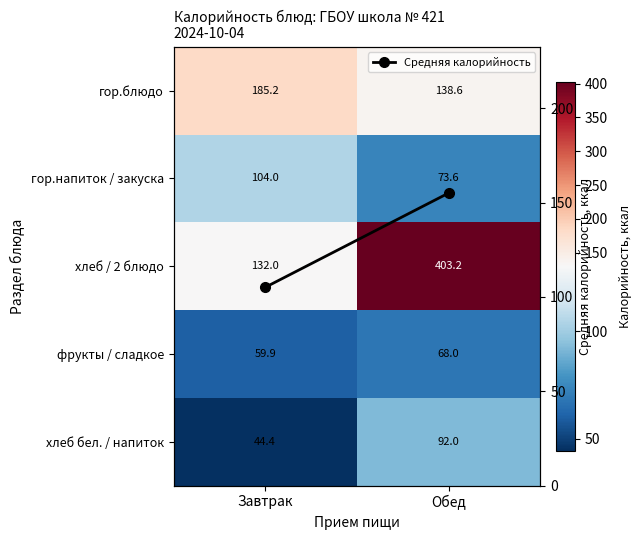

The хлеб бел. / напиток series shows 20.2 at Обед. True or false?

False